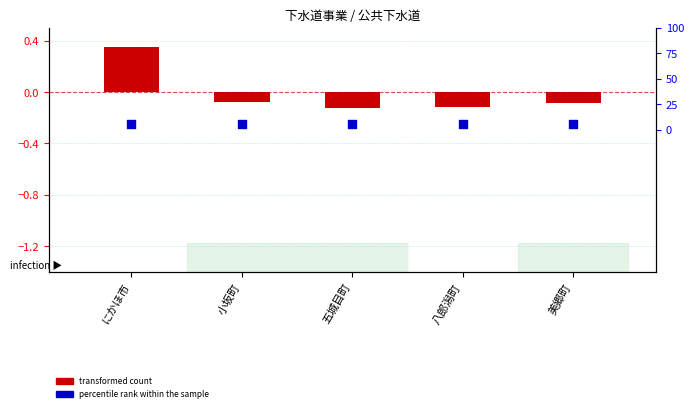

At which category is the sum across all series the highest?

にかほ市